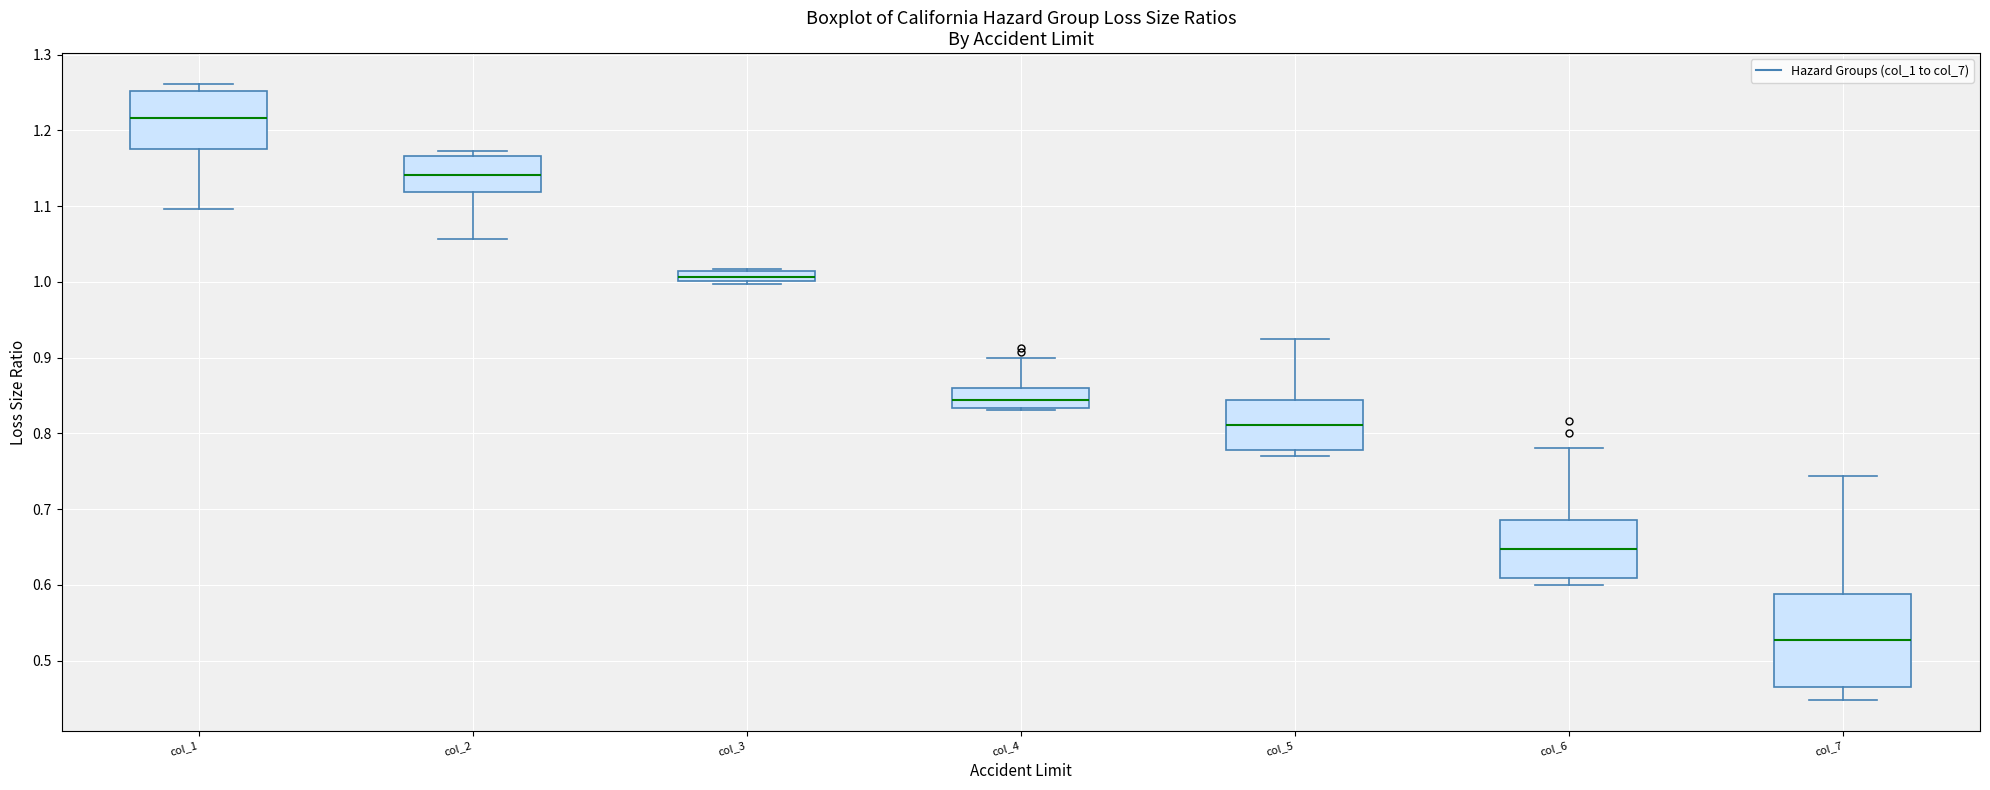

Where is the upper edge of the box for col_1 on the y-axis? The values are not printed on the chart, so give them approximately, as read against the axis.

1.25